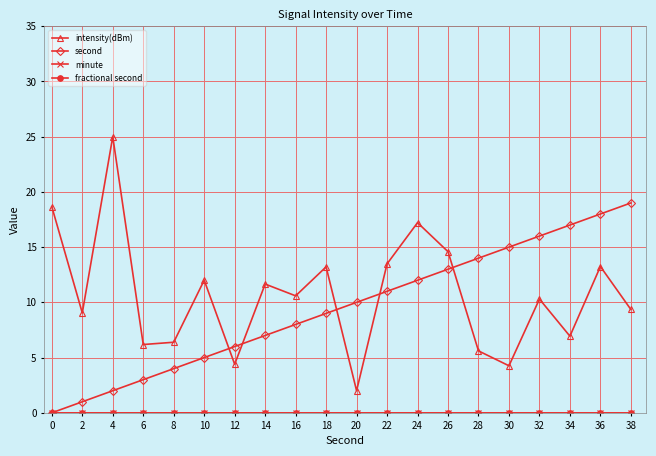

How many lines are shown in the chart?

4